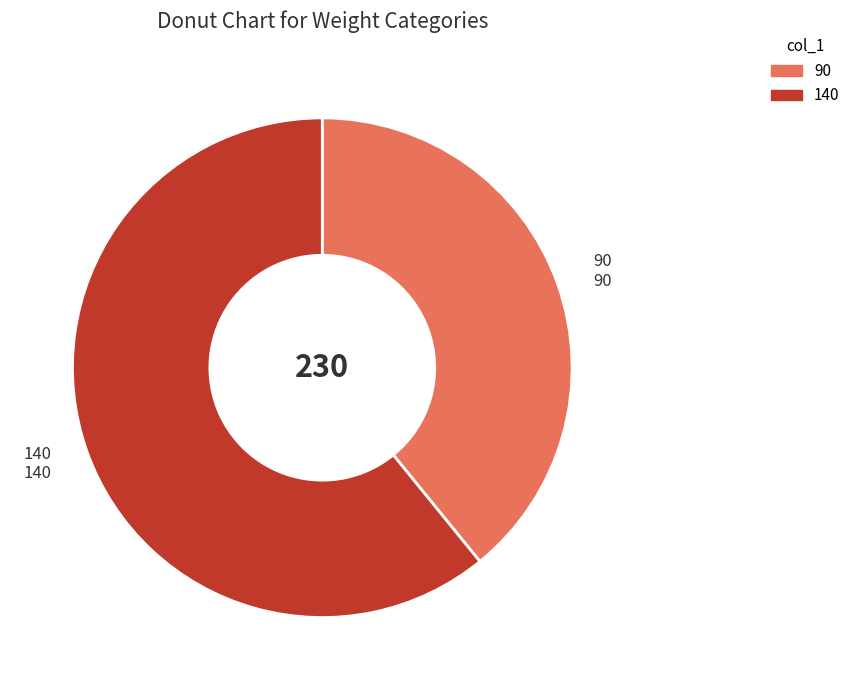

Which has a higher value, 140 or 90?

140